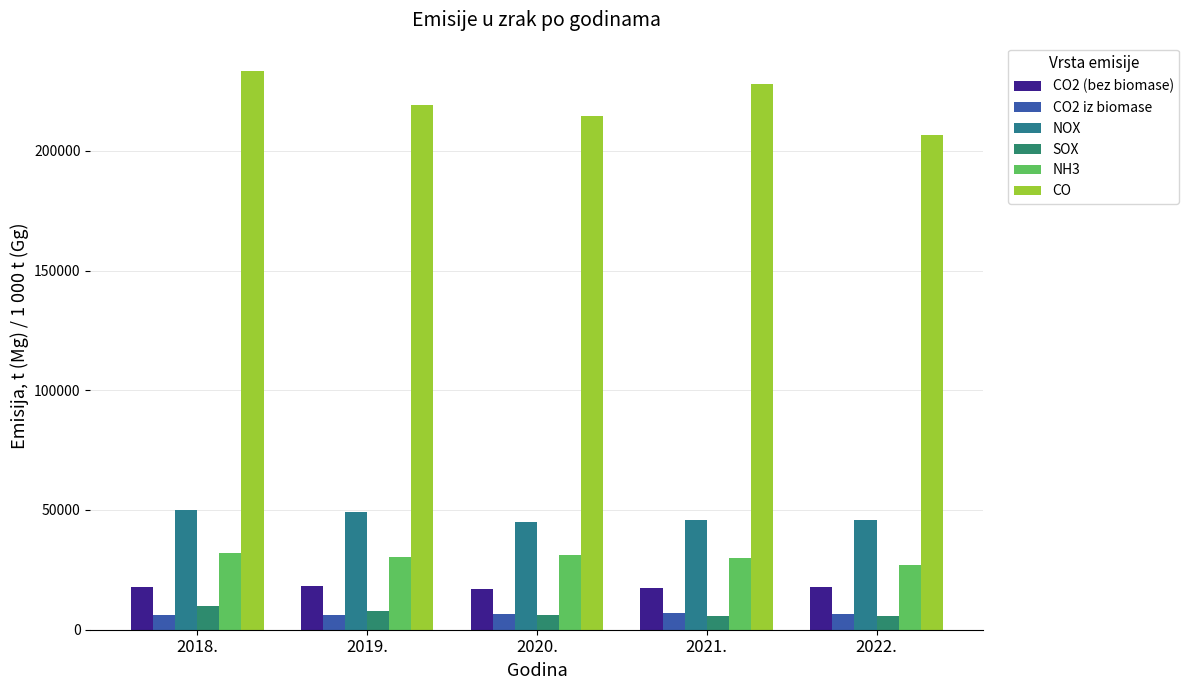

How many bars are there in each group?

6